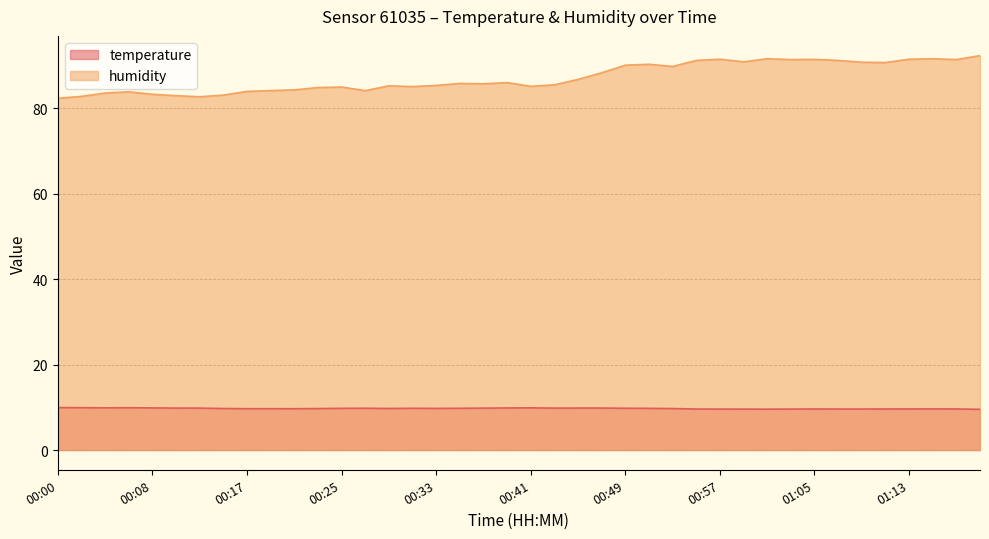

Reading left to right, what are all the values shown in this chart?

temperature: 00:00=9.9	00:02=9.9	00:04=9.9	00:06=9.9	00:08=9.9	00:11=9.8	00:13=9.8	00:15=9.7	00:17=9.7	00:19=9.7	00:21=9.7	00:23=9.7	00:25=9.8	00:27=9.8	00:29=9.7	00:31=9.8	00:33=9.8	00:35=9.8	00:37=9.8	00:39=9.8	00:41=9.9	00:43=9.8	00:45=9.8	00:47=9.8	00:49=9.8	00:51=9.8	00:53=9.7	00:55=9.6	00:57=9.6	00:59=9.6	01:01=9.6	01:03=9.6	01:05=9.6	01:07=9.6	01:09=9.6	01:11=9.6	01:13=9.6	01:15=9.6	01:17=9.6	01:19=9.5
humidity: 00:00=82.3	00:02=82.8	00:04=83.5	00:06=83.8	00:08=83.2	00:11=82.9	00:13=82.7	00:15=83.0	00:17=83.9	00:19=84.1	00:21=84.3	00:23=84.8	00:25=84.9	00:27=84.1	00:29=85.2	00:31=85.0	00:33=85.3	00:35=85.8	00:37=85.7	00:39=86.0	00:41=85.1	00:43=85.5	00:45=86.7	00:47=88.3	00:49=90.0	00:51=90.3	00:53=89.8	00:55=91.2	00:57=91.4	00:59=90.8	01:01=91.6	01:03=91.4	01:05=91.4	01:07=91.2	01:09=90.7	01:11=90.7	01:13=91.4	01:15=91.6	01:17=91.4	01:19=92.3